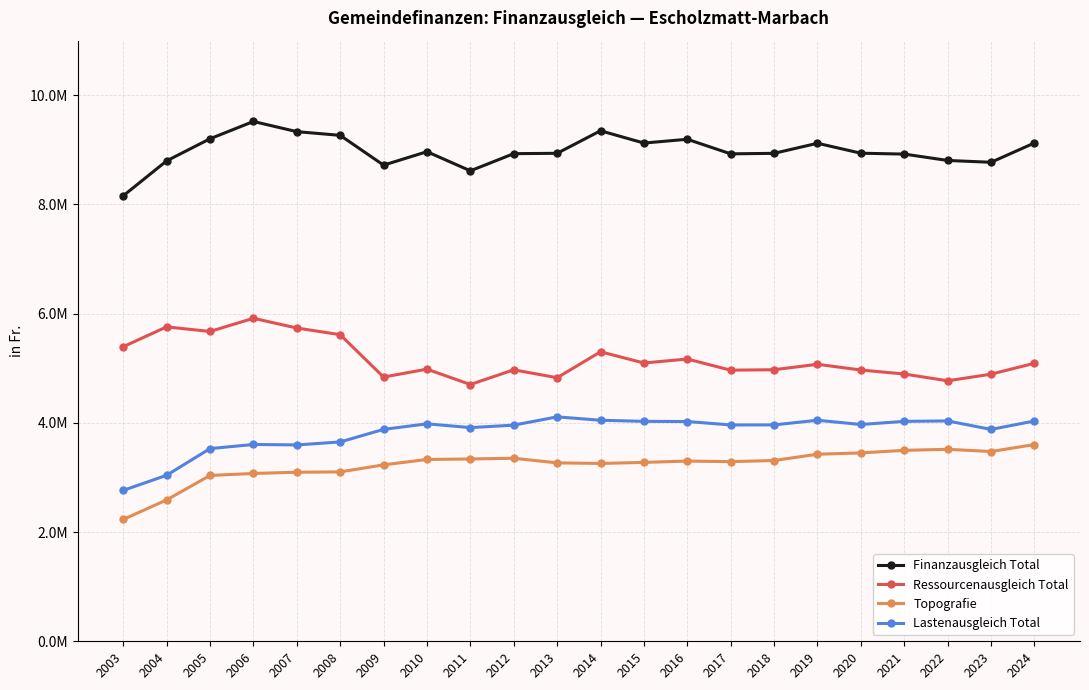

At 2019, list the series in order from smallest to largest.

Topografie, Lastenausgleich Total, Ressourcenausgleich Total, Finanzausgleich Total